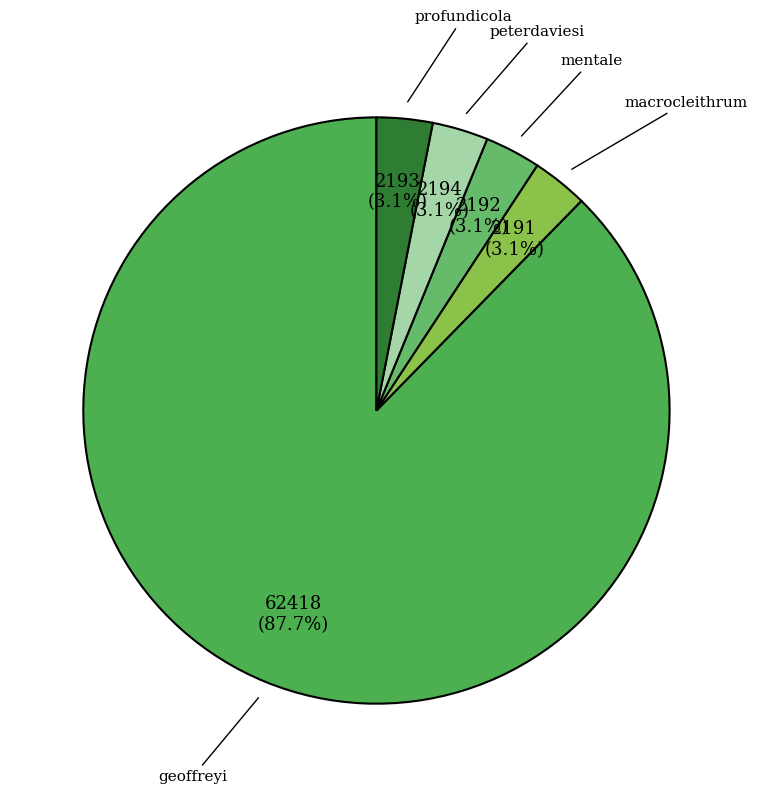

What percentage is the mentale slice, to the nearest percent?

3%